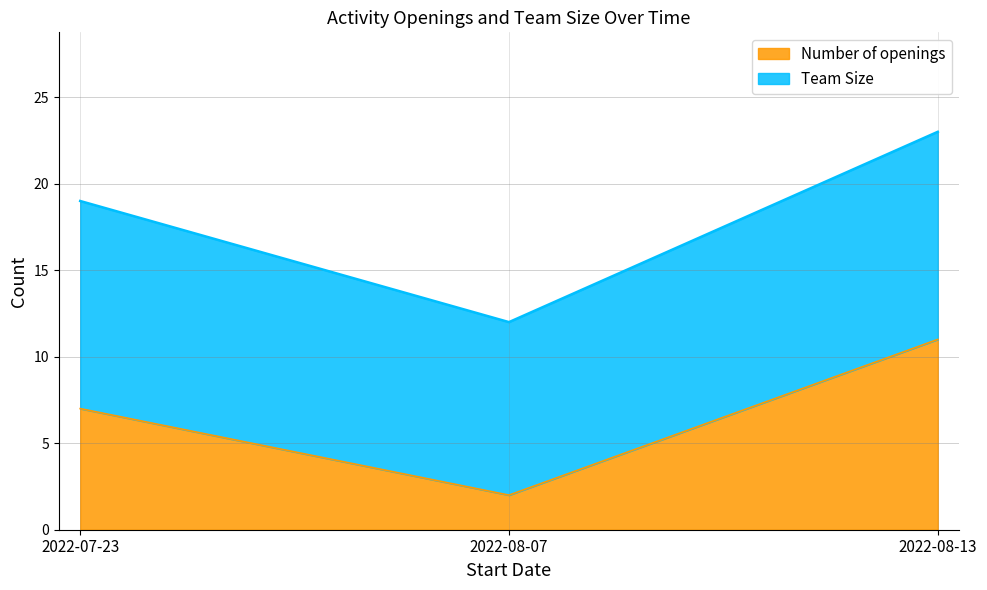

List the labels in order of value, largest first.

2022-08-13, 2022-07-23, 2022-08-07